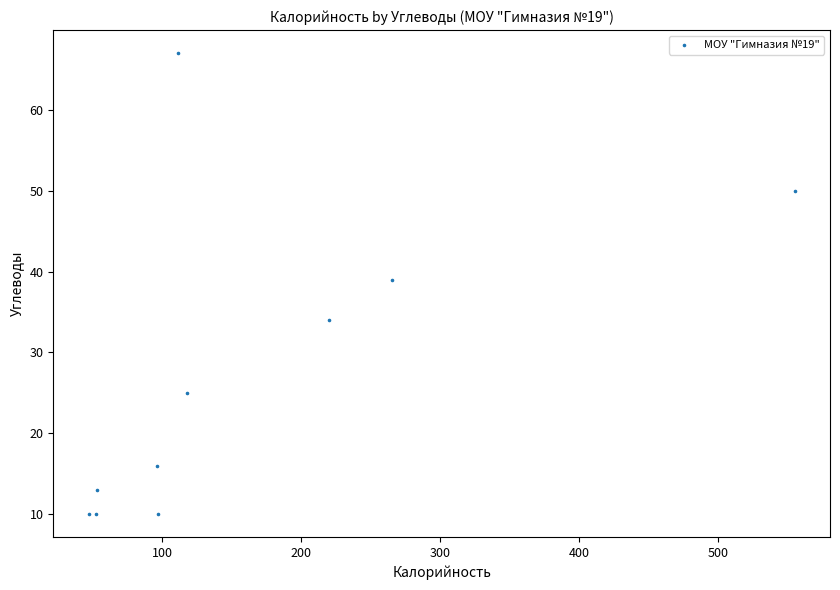

What Y value in the scatter plot is closest to 38?

39